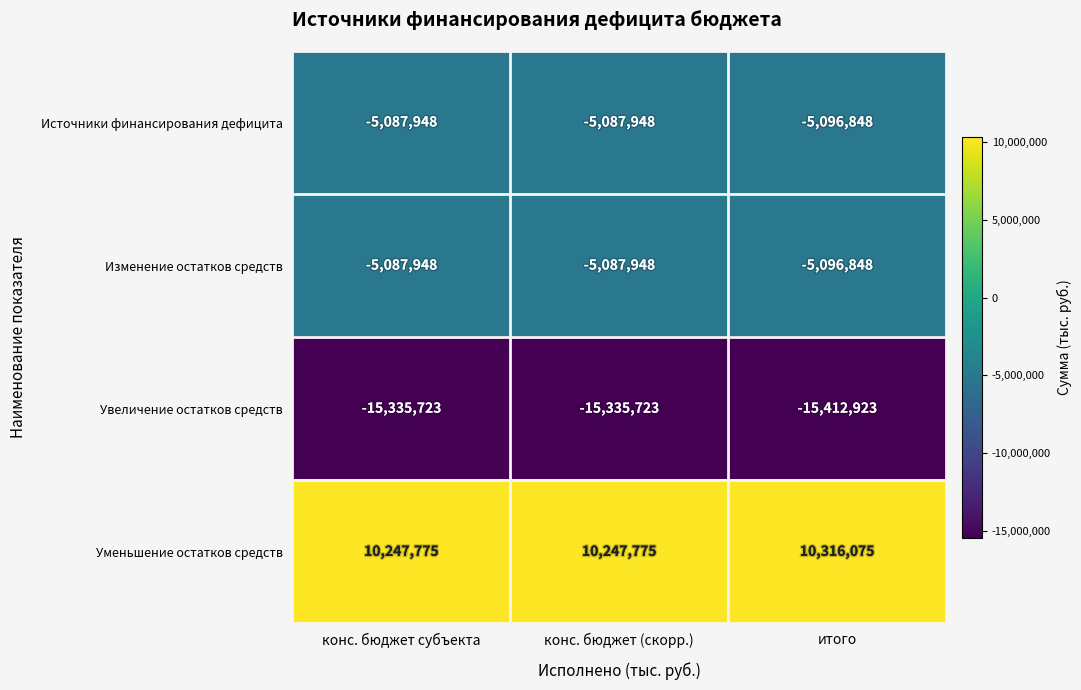

Reading left to right, list all the values displayed in this chart.

Источники финансирования дефицита: -5087948	-5087948	-5096848
Изменение остатков средств: -5087948	-5087948	-5096848
Увеличение остатков средств: -15335723	-15335723	-15412923
Уменьшение остатков средств: 10247775	10247775	10316075